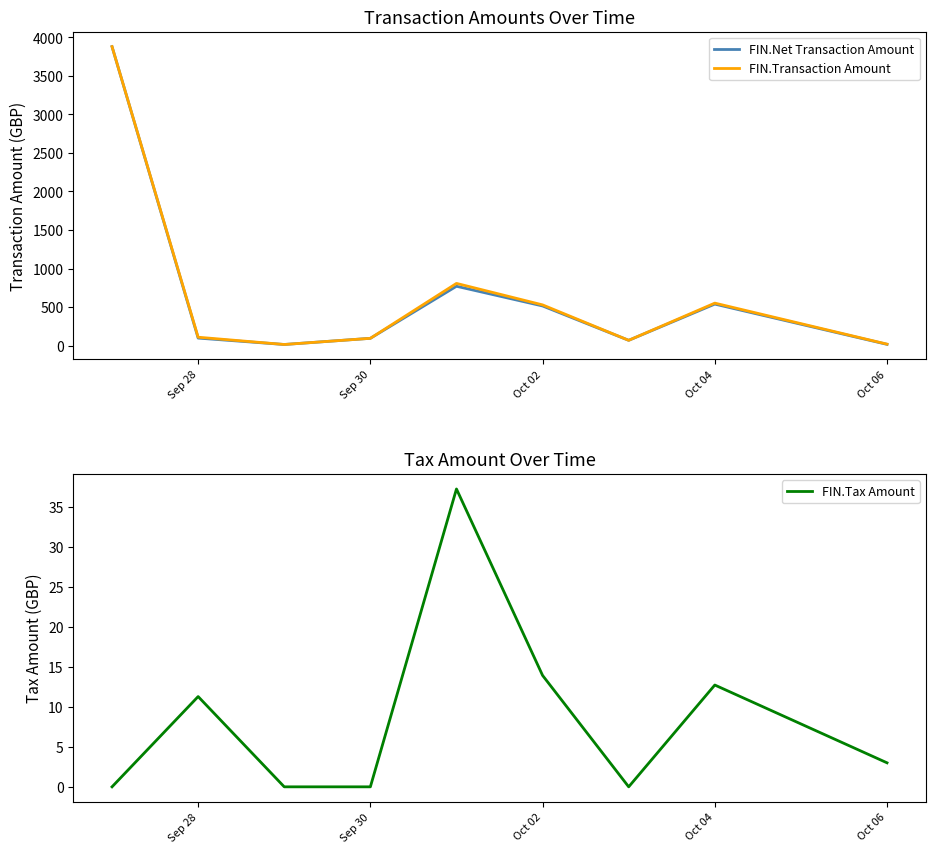

Read the FIN.Tax Amount value at Oct 04.

12.7